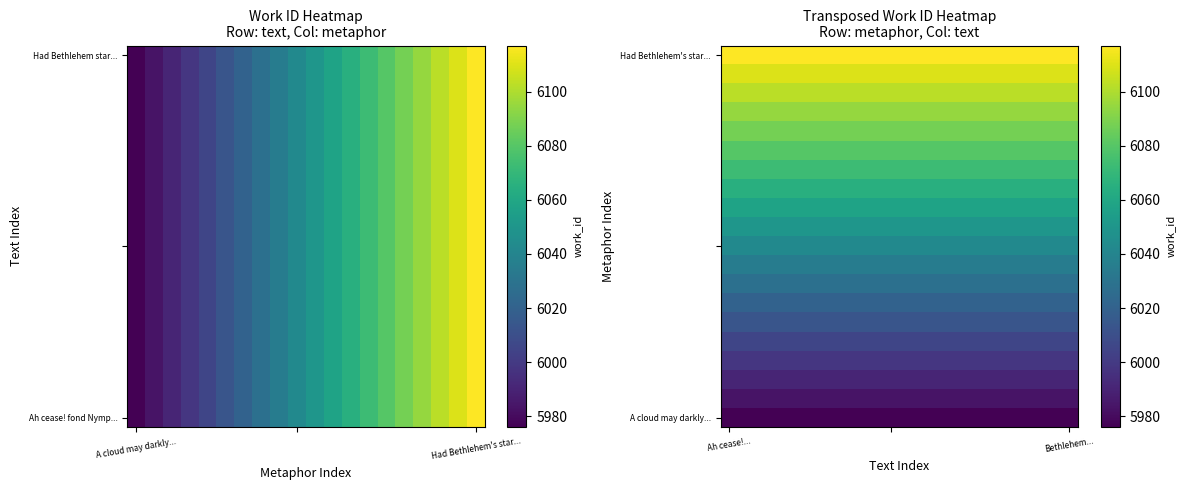

What is the spread (max minus min) of values at 9?

141.0